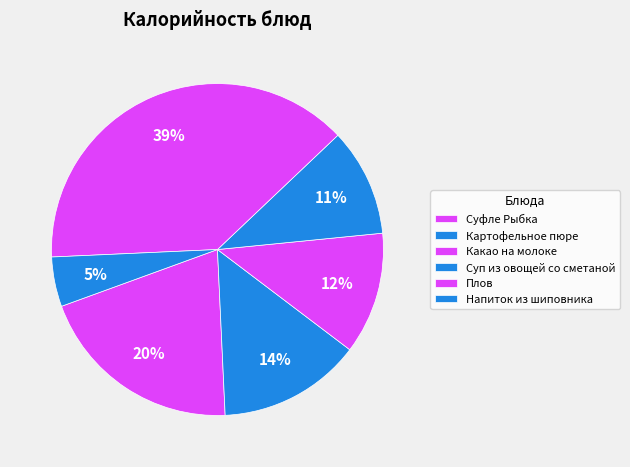

To the nearest percent, what is the combined percentage of Суфле Рыбка and Плов?

59%